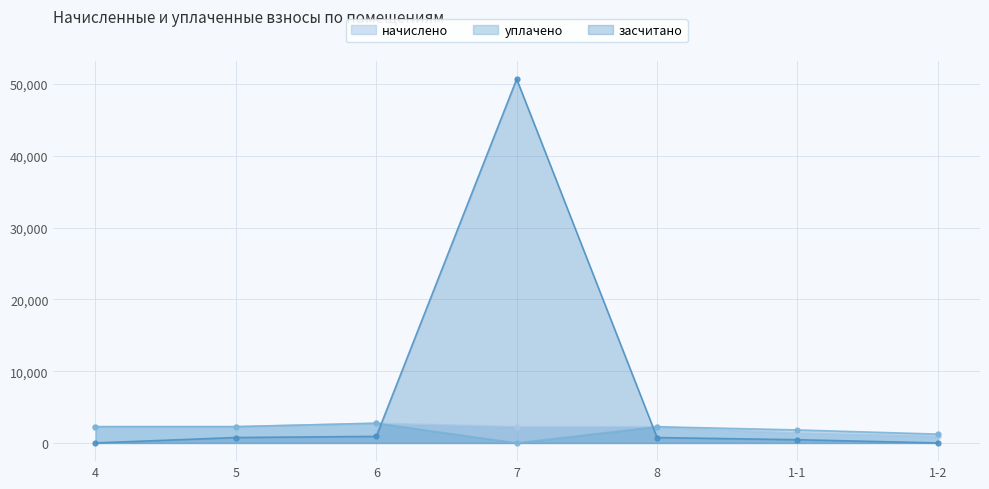

Between 8 and 1-2, which series saw the biggest shift?

начислено